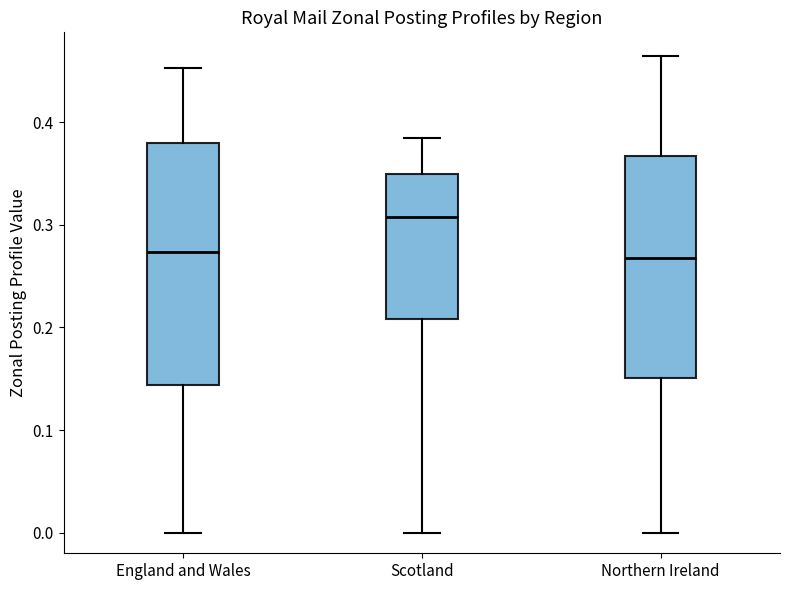

Which box has the highest median line?

Scotland